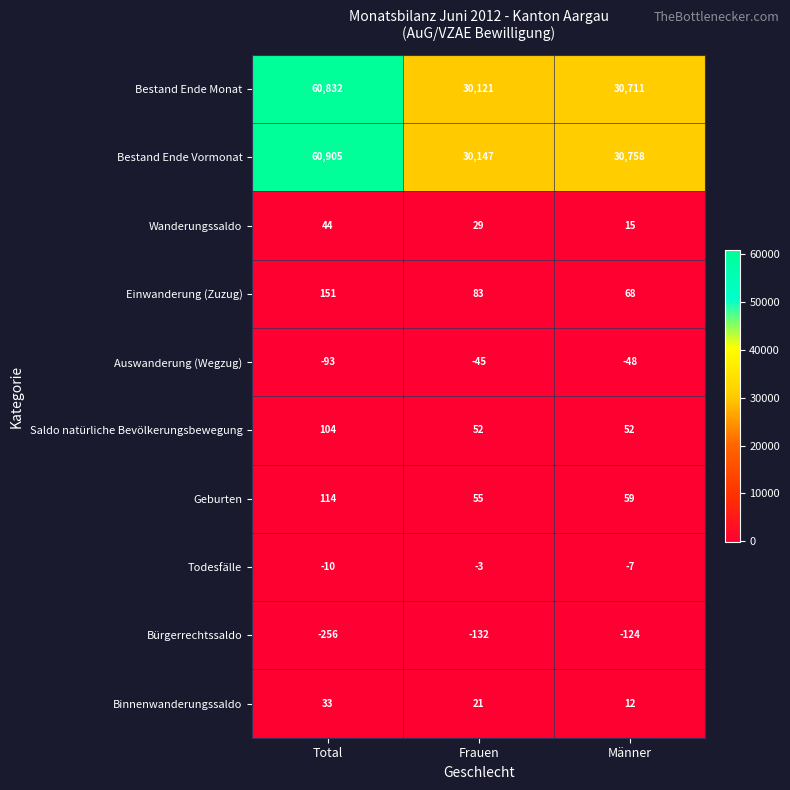

Where is Bestand Ende Monat nearest to the value 45476?

Männer